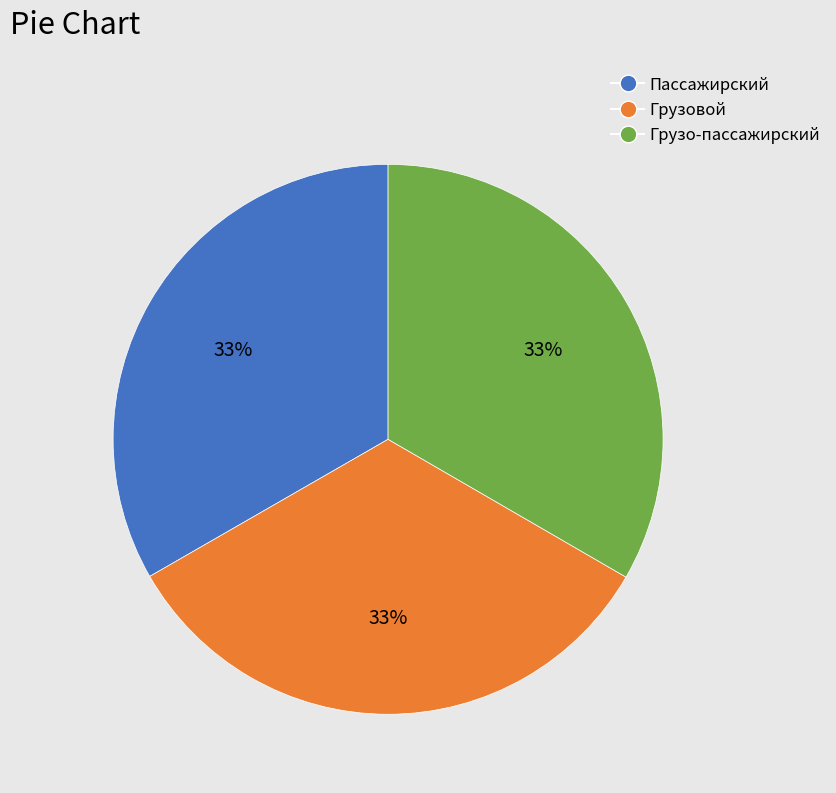

To the nearest percent, what percentage of the pie is Пассажирский?

33%